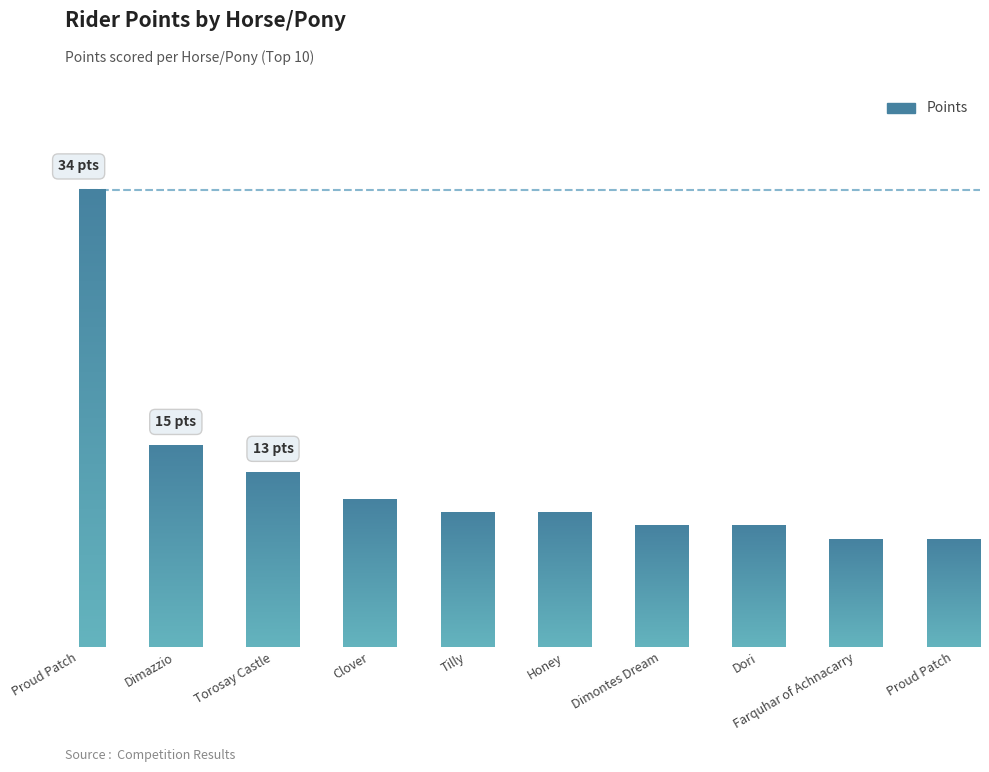

Is it true that the value at Proud Patch is 20?

False